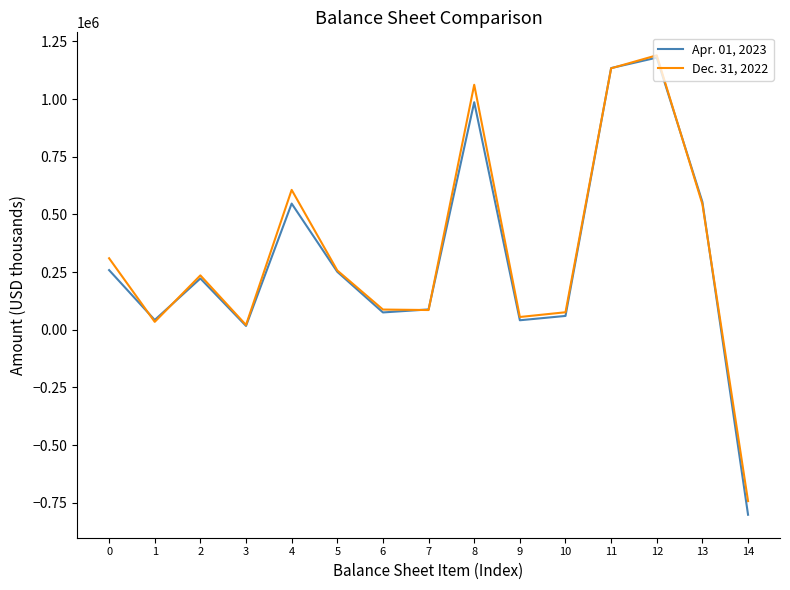

How many categories are shown in the chart?

15